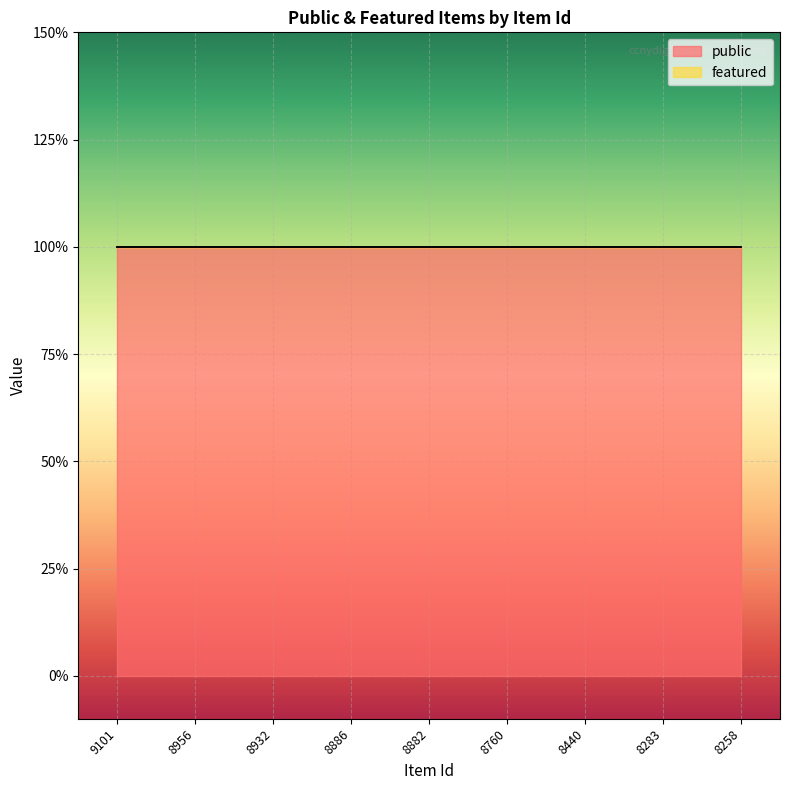

What is the difference between the highest and lowest values at 8882?

1